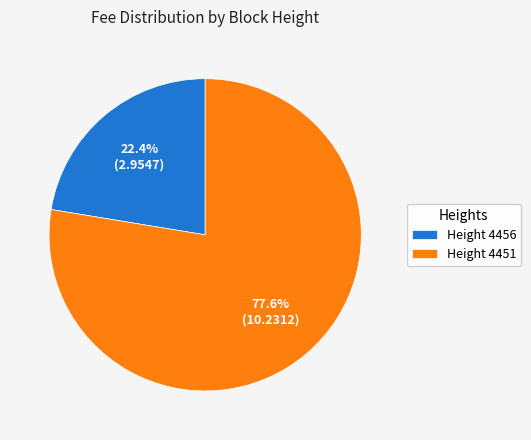

To the nearest percent, what is the difference between the largest and smallest slice percentages?

55%